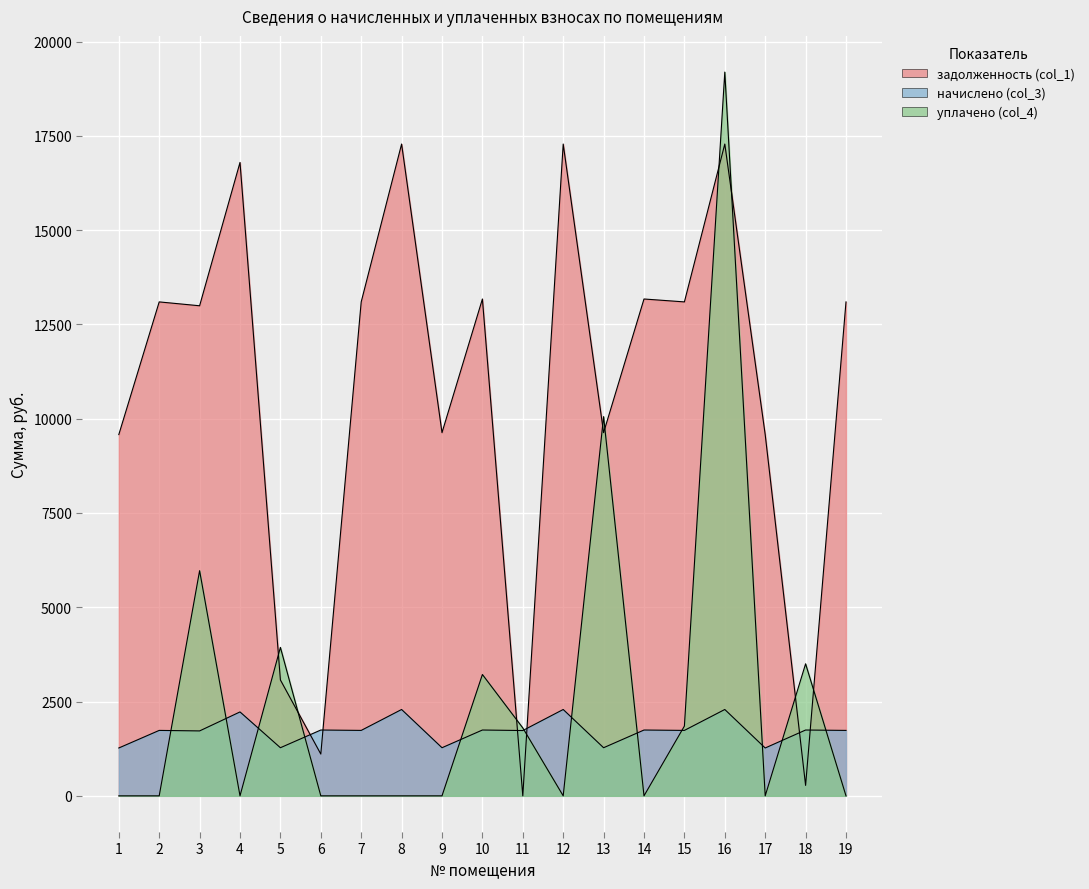

Which category has the lowest value in the начислено (col_3) series?

1